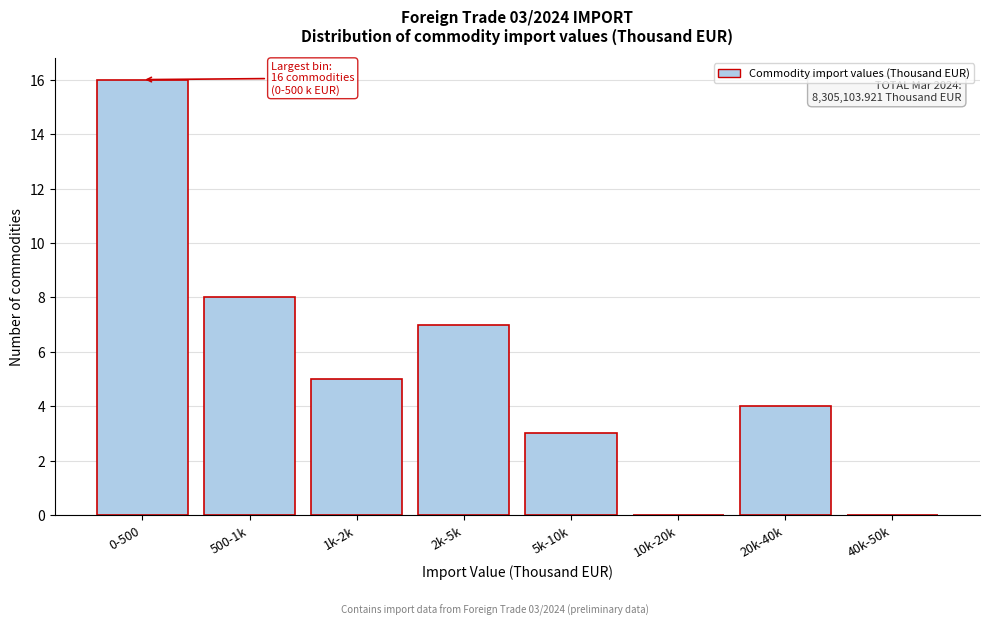

Reading left to right, extract all data points from this chart.

0-500=16	500-1k=8	1k-2k=5	2k-5k=7	5k-10k=3	10k-20k=0	20k-40k=4	40k-50k=0